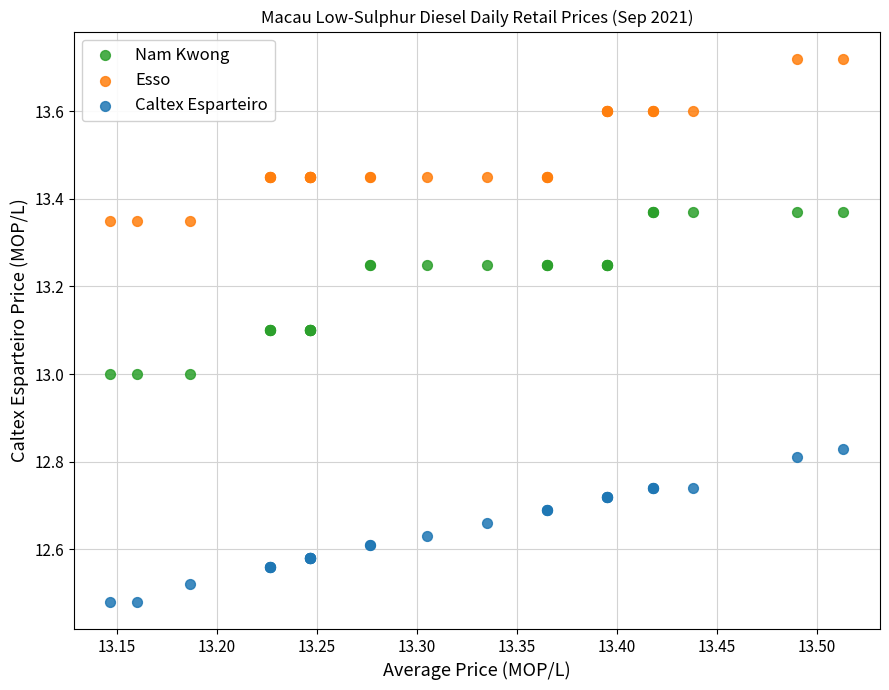

Which series reaches the maximum Y coordinate?

Esso